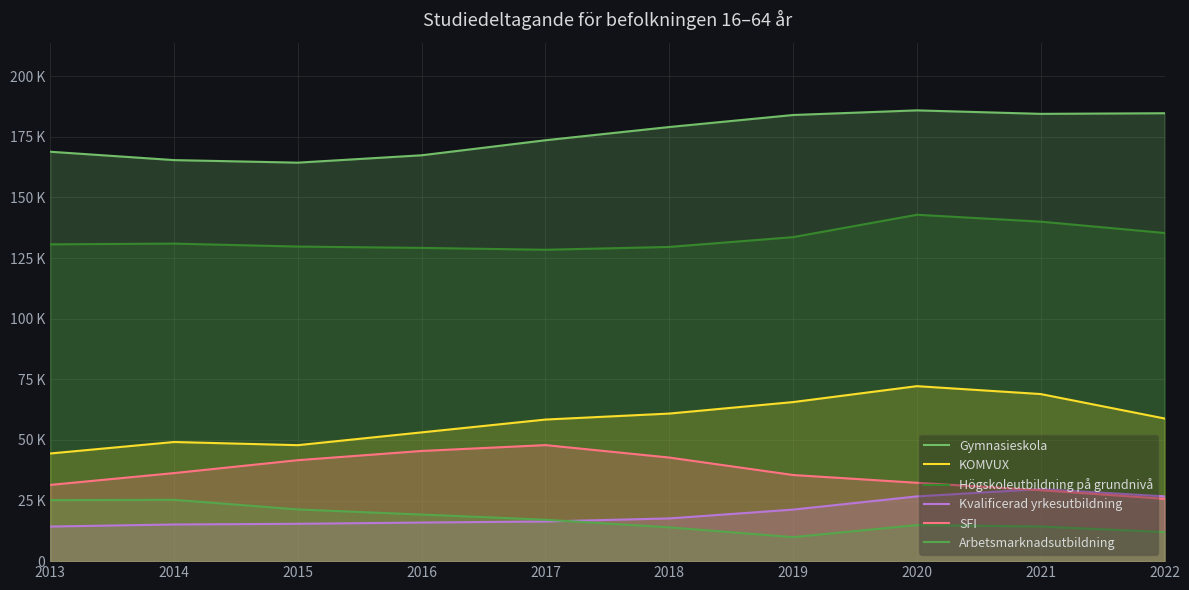

List the series in order of their peak value, lowest first.

Arbetsmarknadsutbildning, Kvalificerad yrkesutbildning, SFI, KOMVUX, Högskoleutbildning på grundnivå, Gymnasieskola